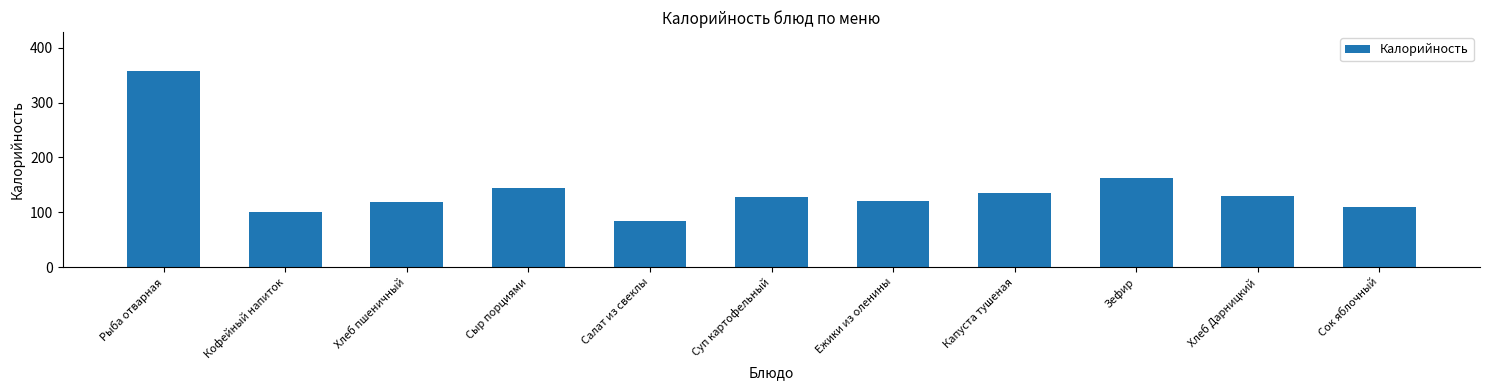

What position from the left is Сок яблочный?

11